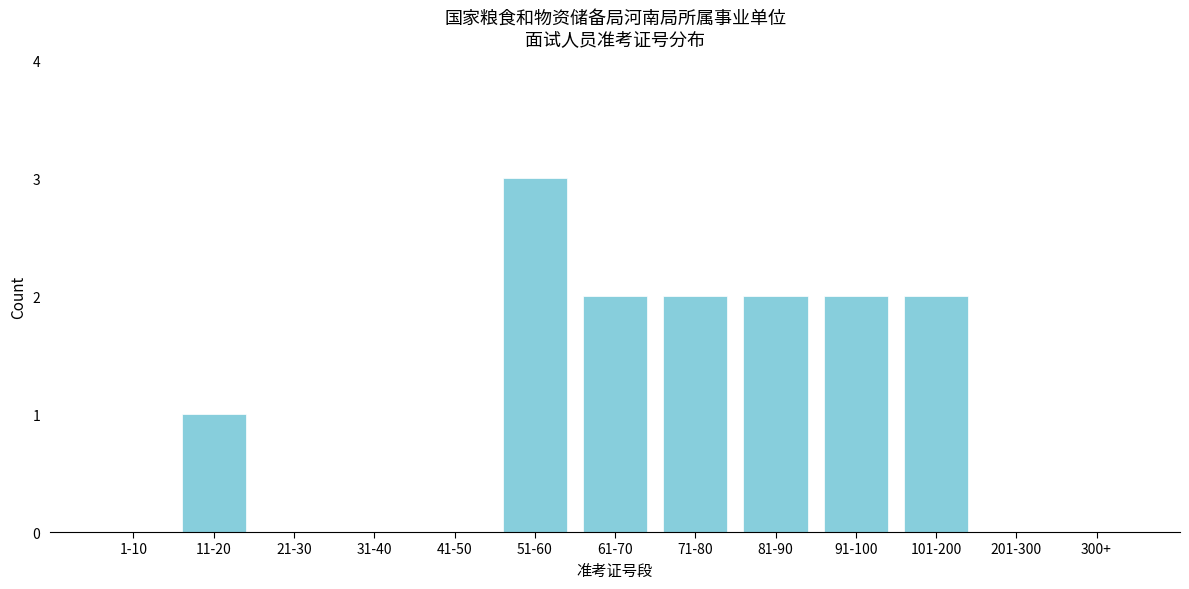

Reading right to left, list all the values displayed in this chart.

300+=0	201-300=0	101-200=2	91-100=2	81-90=2	71-80=2	61-70=2	51-60=3	41-50=0	31-40=0	21-30=0	11-20=1	1-10=0